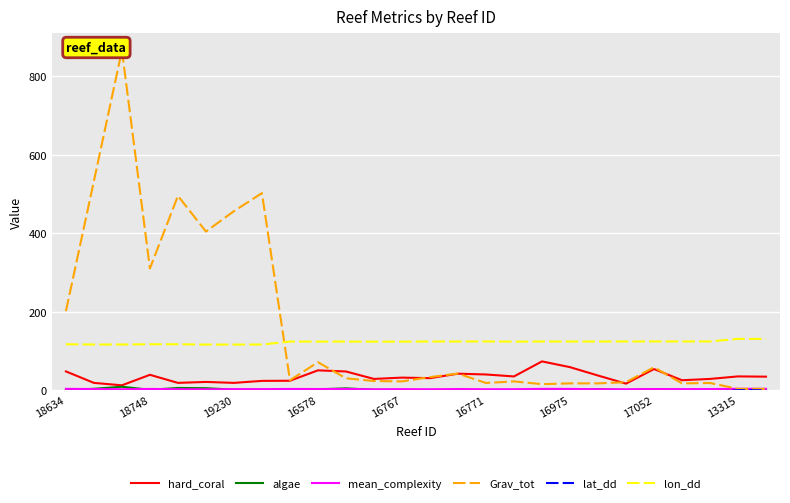

True or false: hard_coral and lon_dd intersect in this chart.

False